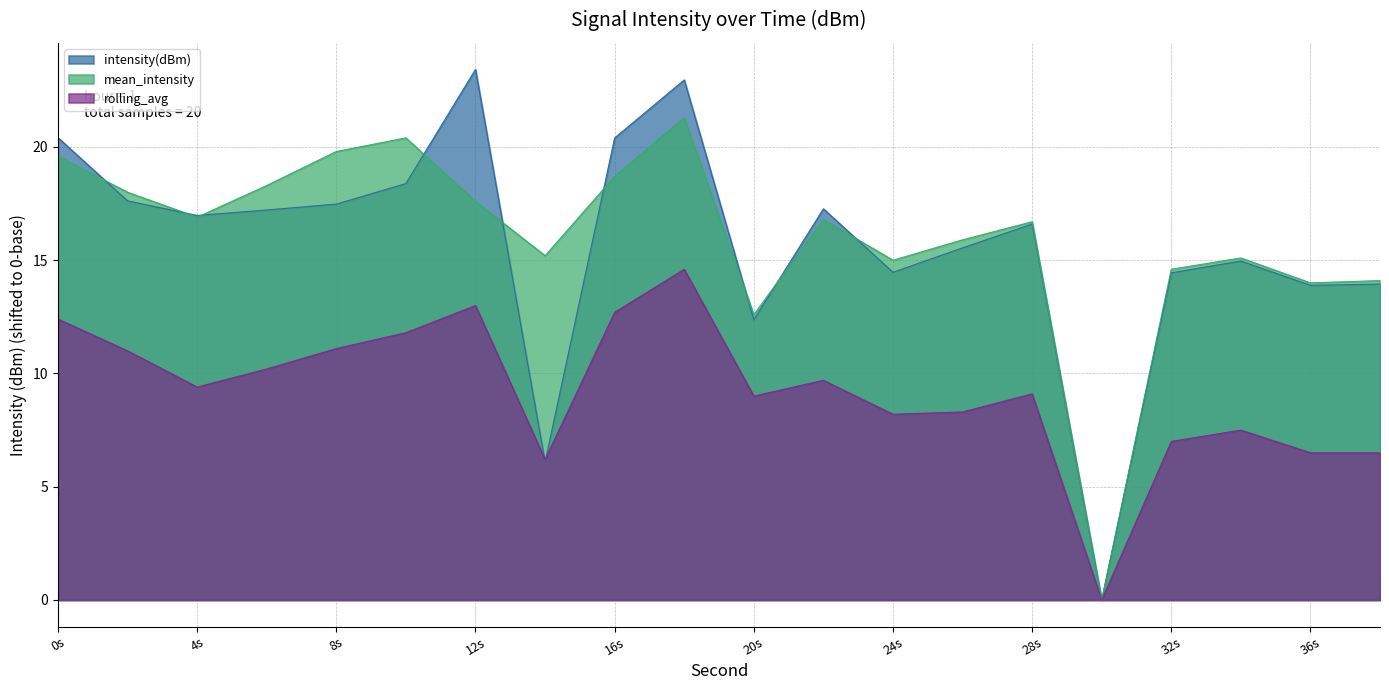

What is the highest value of the rolling_avg series?

14.6